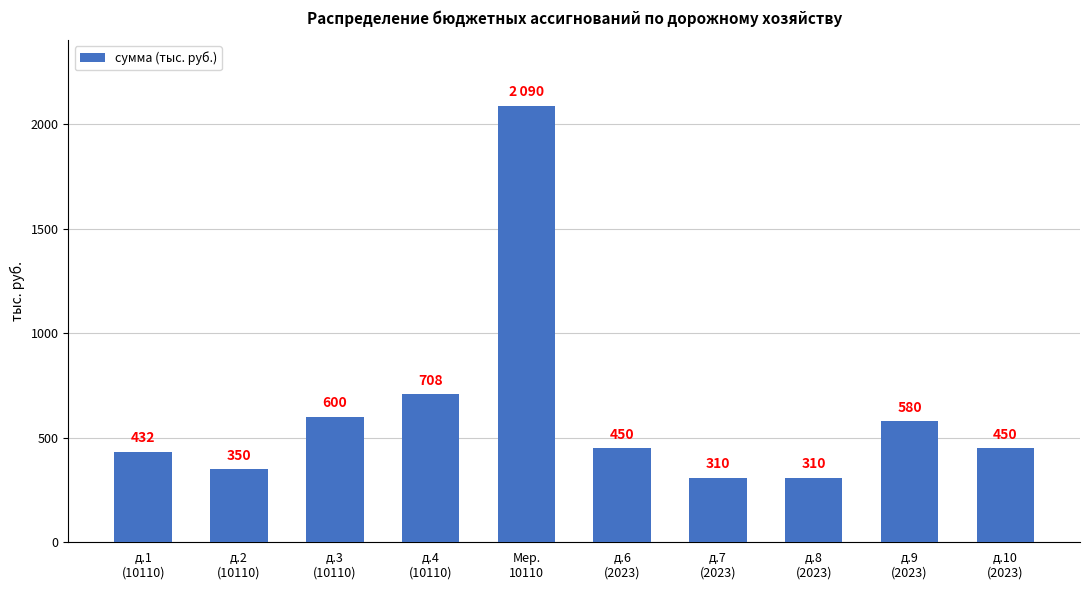

Count the number of categories in the chart.

10